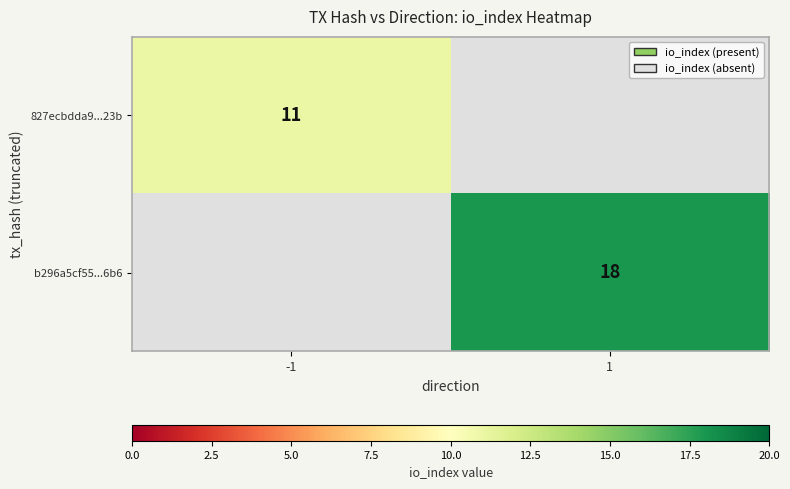

The value of b296a5cf55...6b6 at 1 is 18. True or false?

True